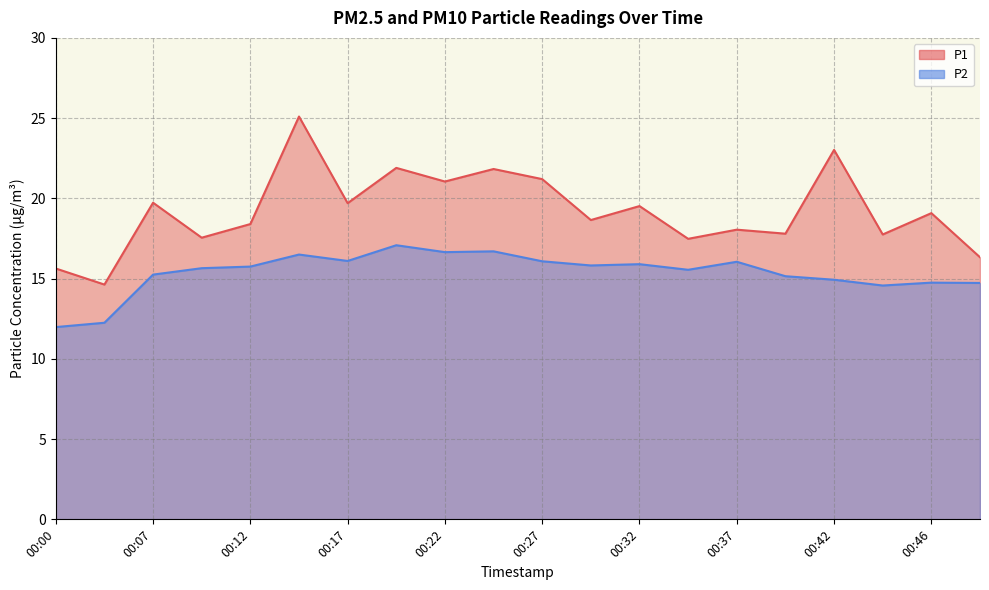

At how many categories does at least one series exceed 13?

20